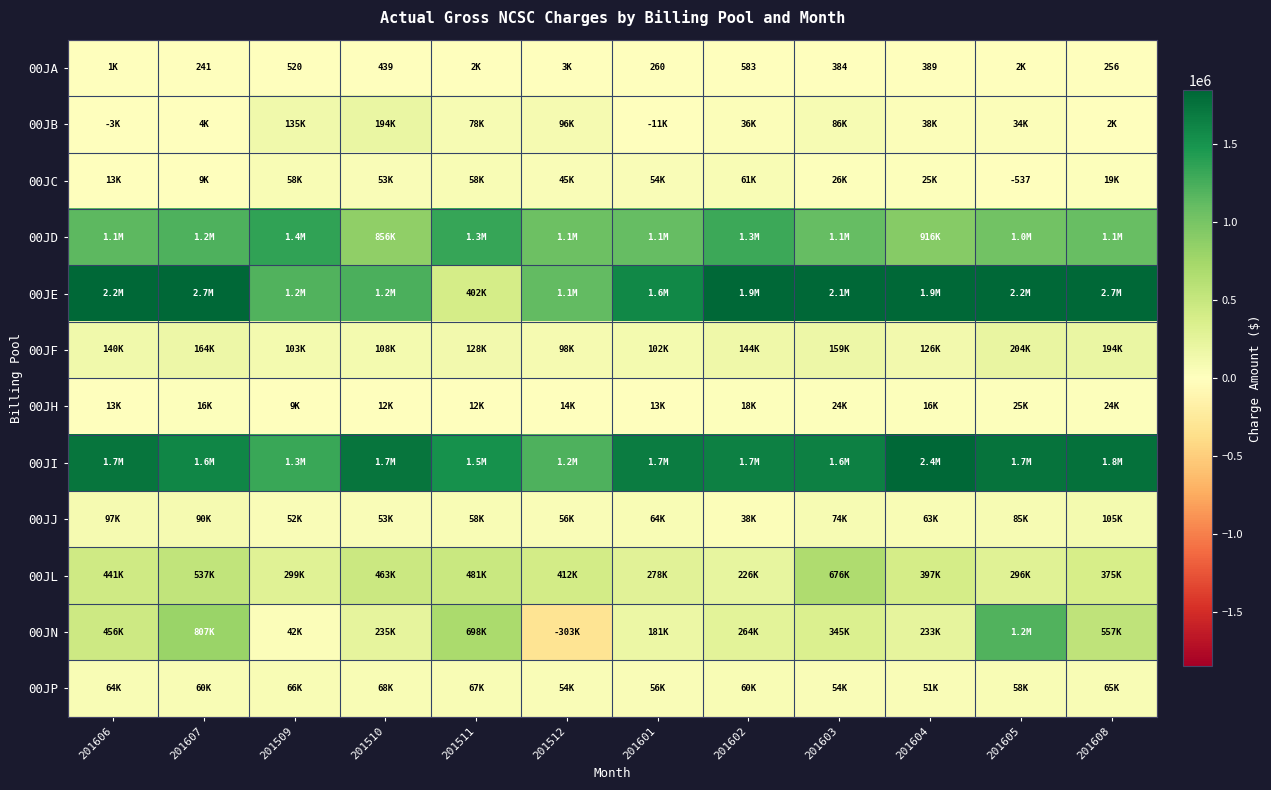

Between 201606 and 201603, which series saw the biggest shift?

00JL